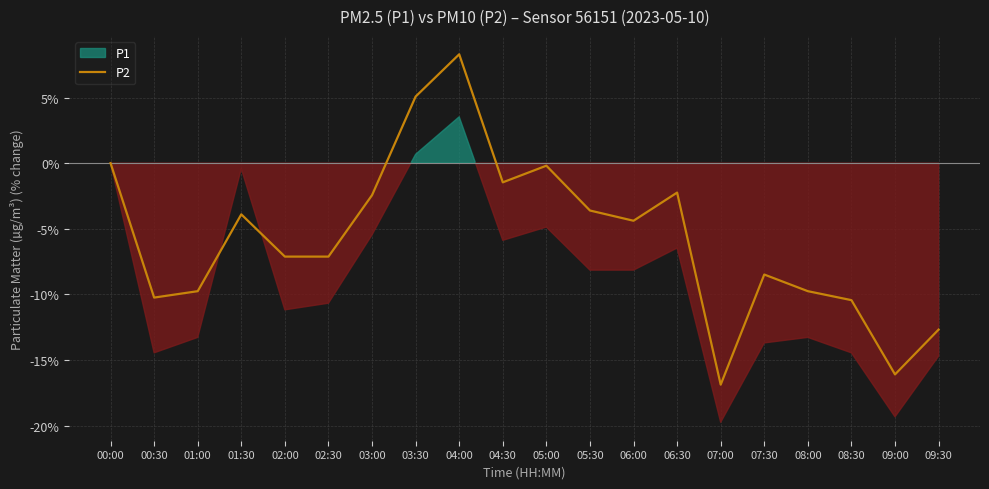

How many data points are less than -4?

11